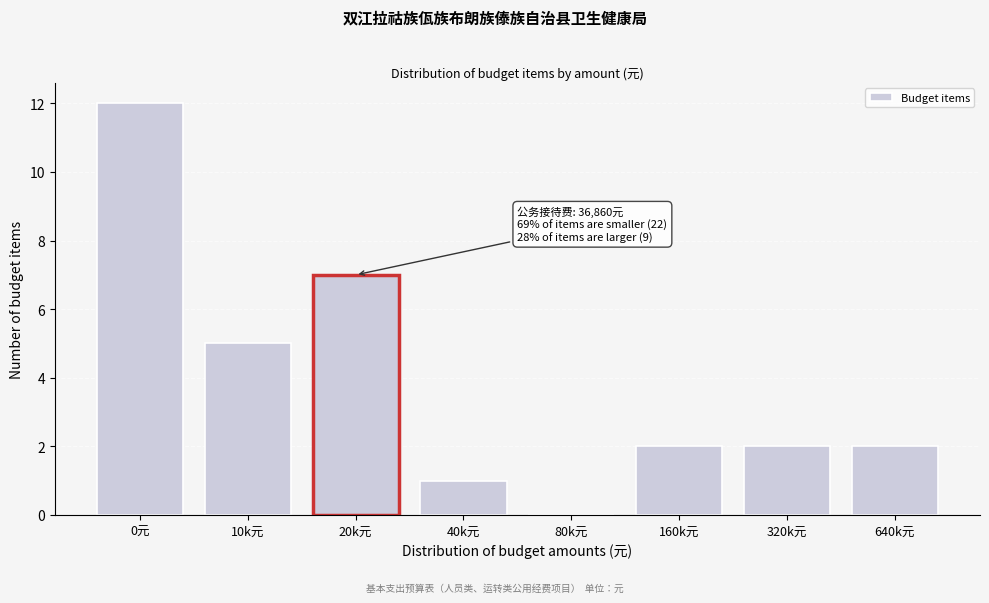

Reading left to right, what are all the values shown in this chart?

0元=12	10k元=5	20k元=7	40k元=1	80k元=0	160k元=2	320k元=2	640k元=2